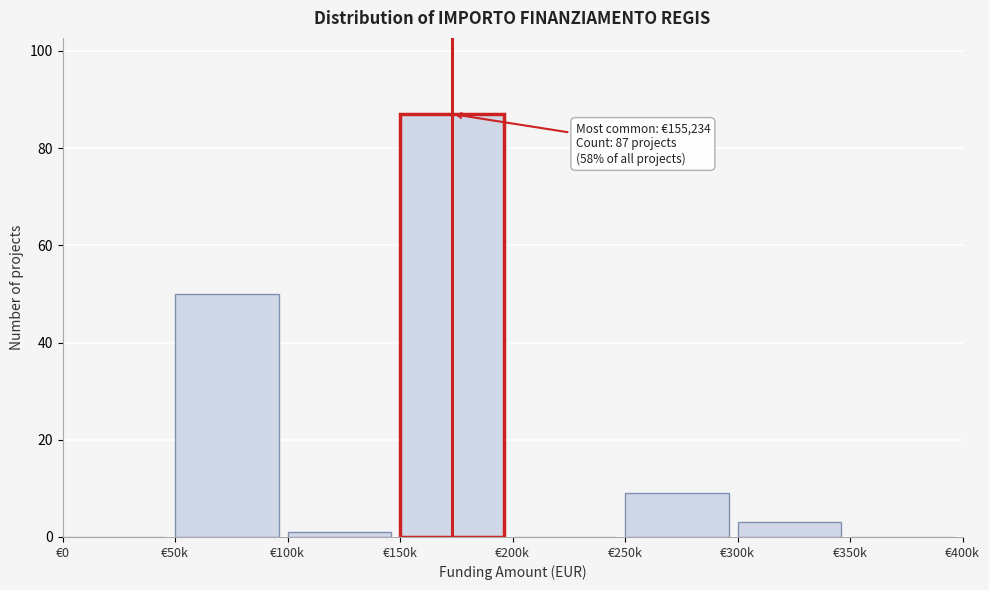

Reading right to left, what are all the values shown in this chart?

€350k=0	€300k=3	€250k=9	€200k=0	€150k=87	€100k=1	€50k=50	€0=0